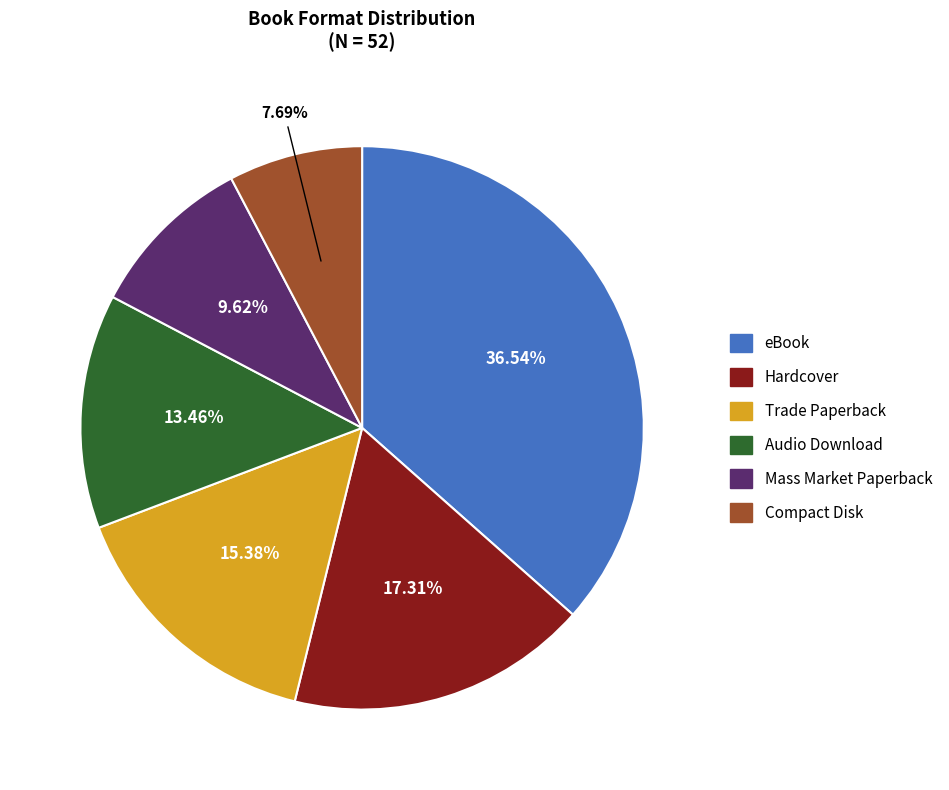

To the nearest percent, what portion does Hardcover represent?

17%